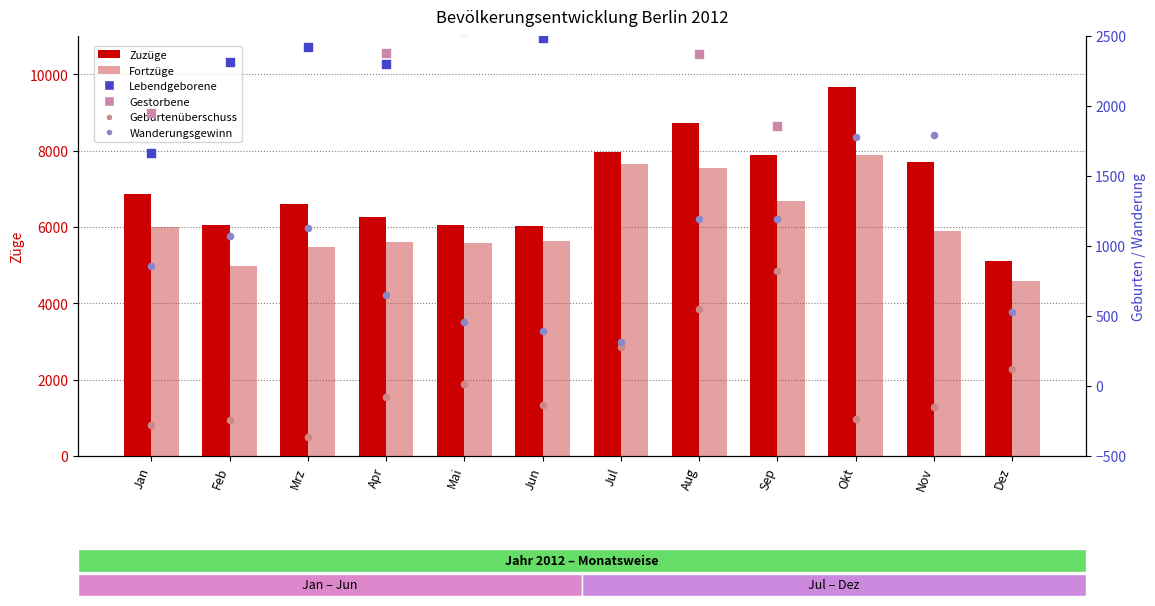

At which category is the sum across all series the highest?

Okt